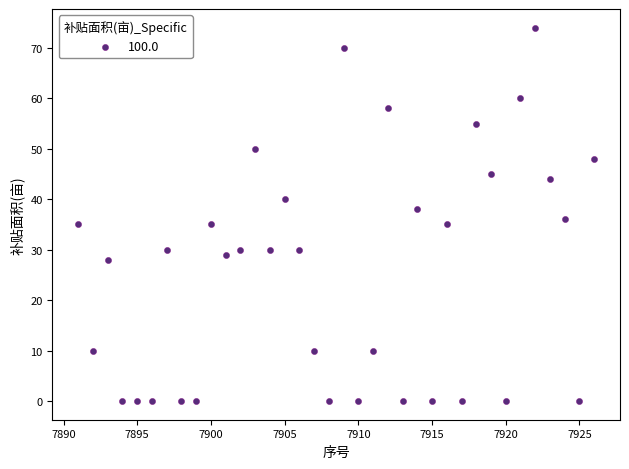

What is the range of Y values (max minus min)?

74